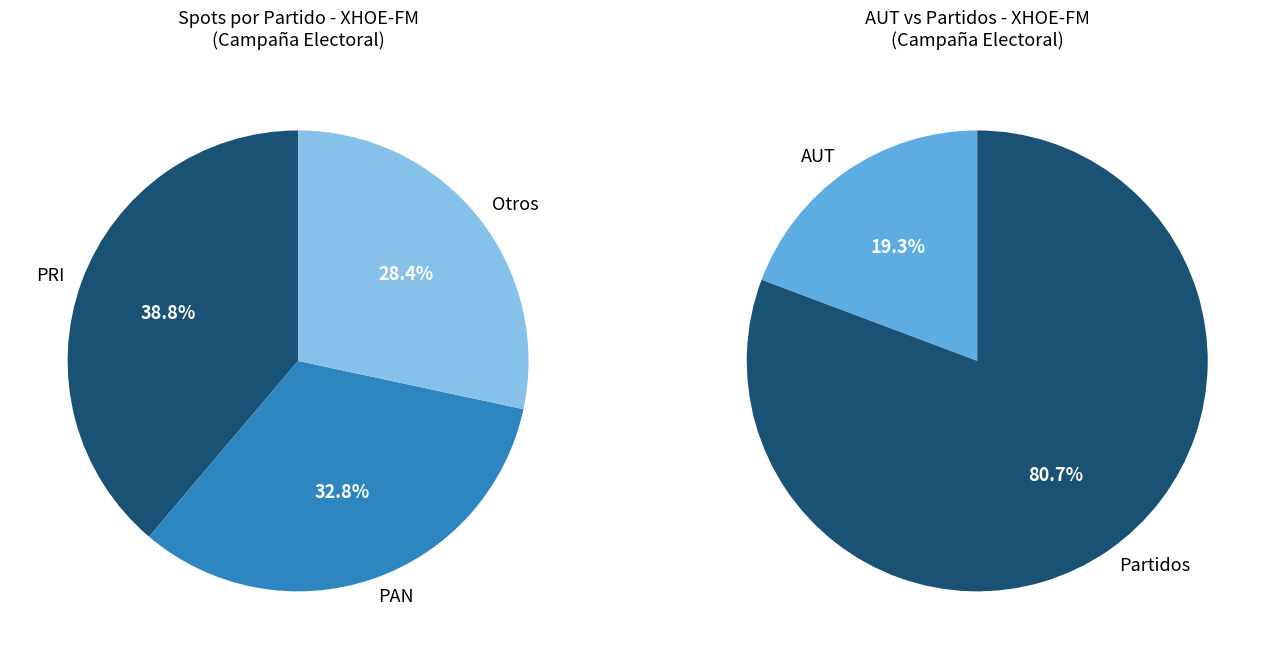

Does PAN represent more than half of the total?

No